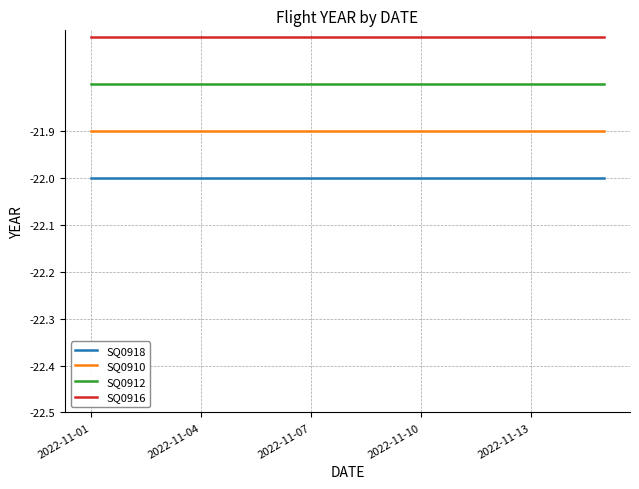

Which series has the largest total across all categories?

SQ0916